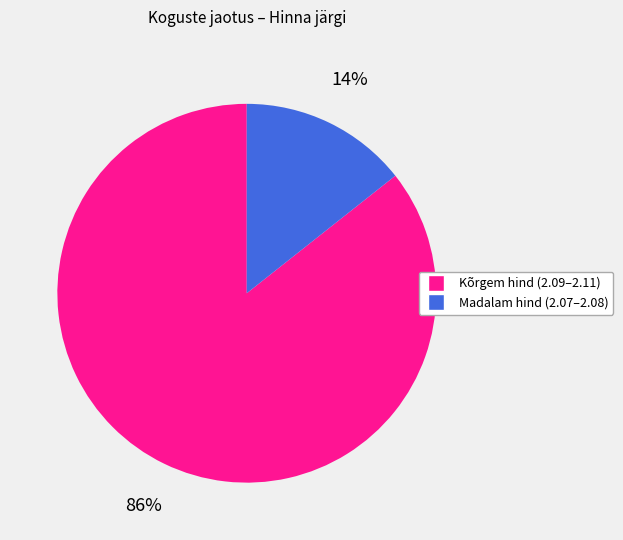

To the nearest percent, what is the average slice percentage?

50%